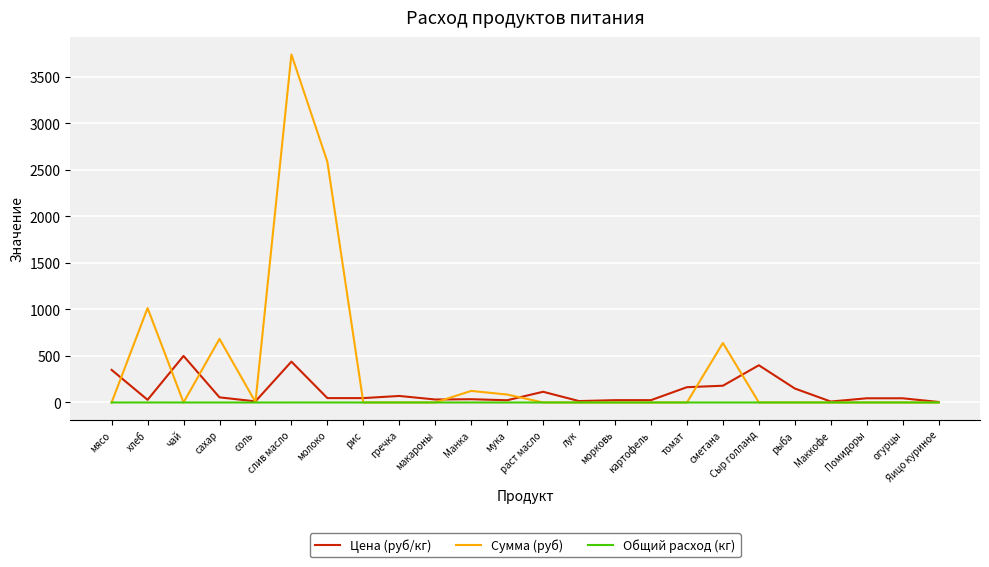

The value of Цена (руб/кг) at Маккофе is 10.0. True or false?

True